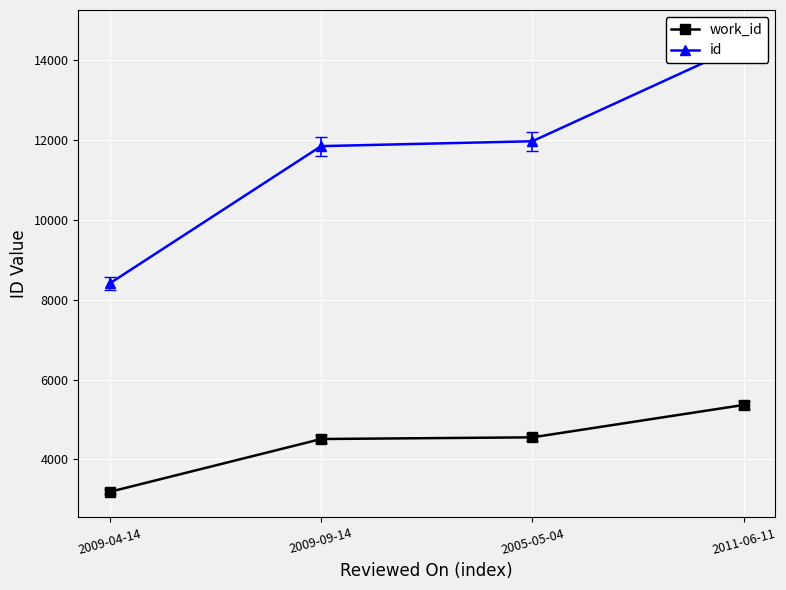

Is it true that id equals 8055 at 2011-06-11?

False